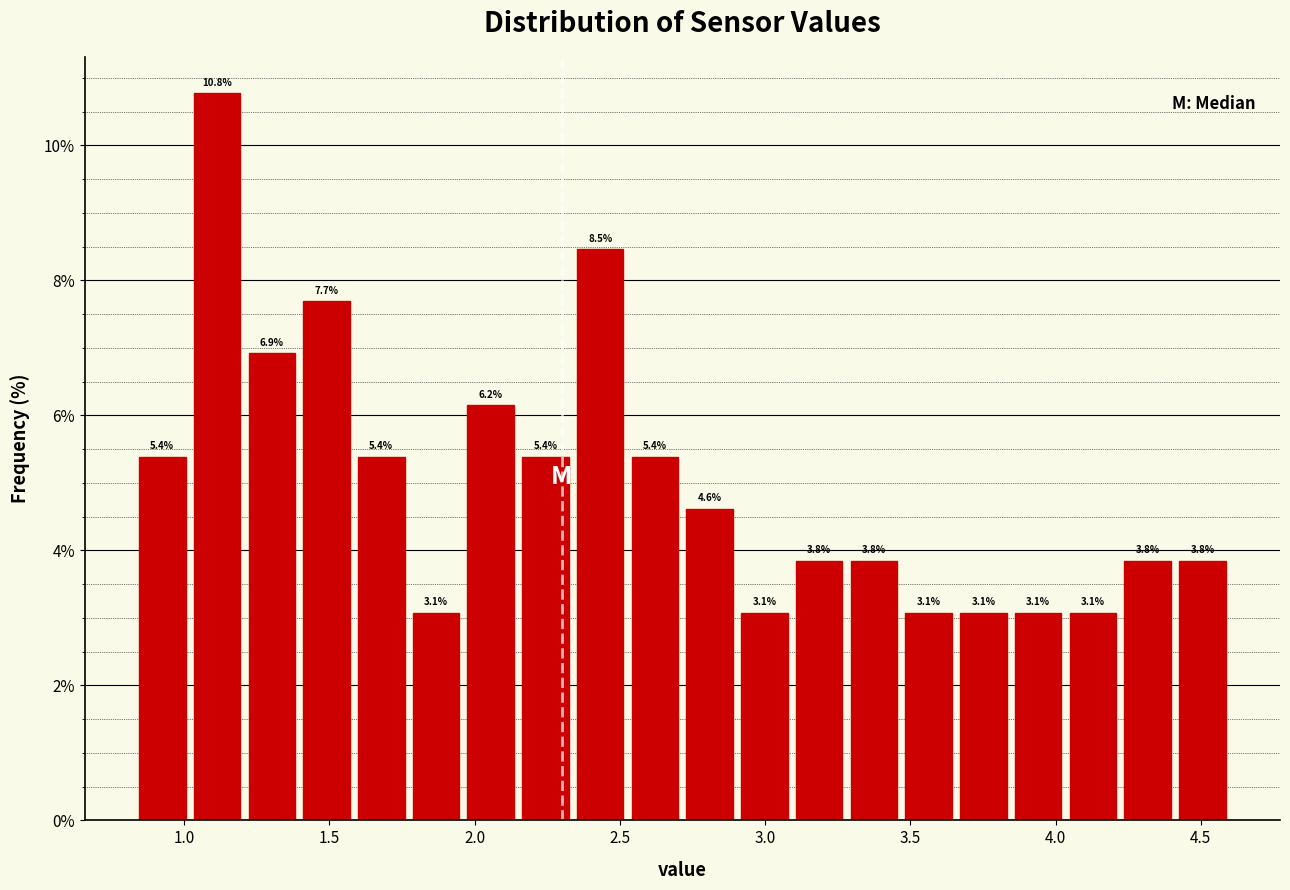

Read against the x-axis, roughly where is the centre of the tallest bar?

1.10